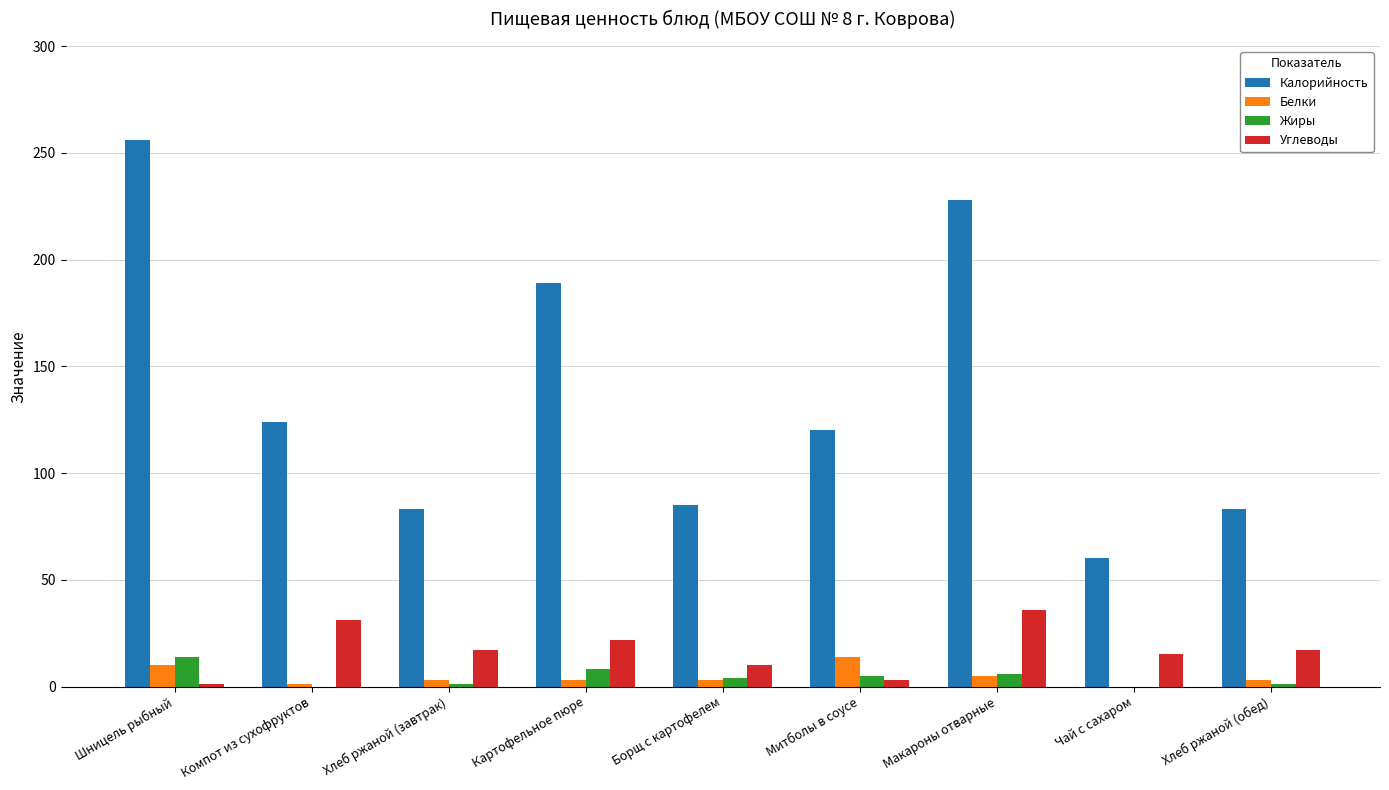

What is the sum of all Углеводы values?

152